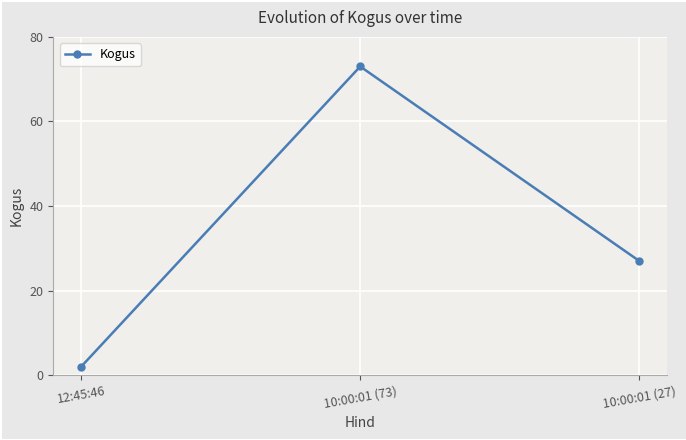

What is the smallest value displayed?

2